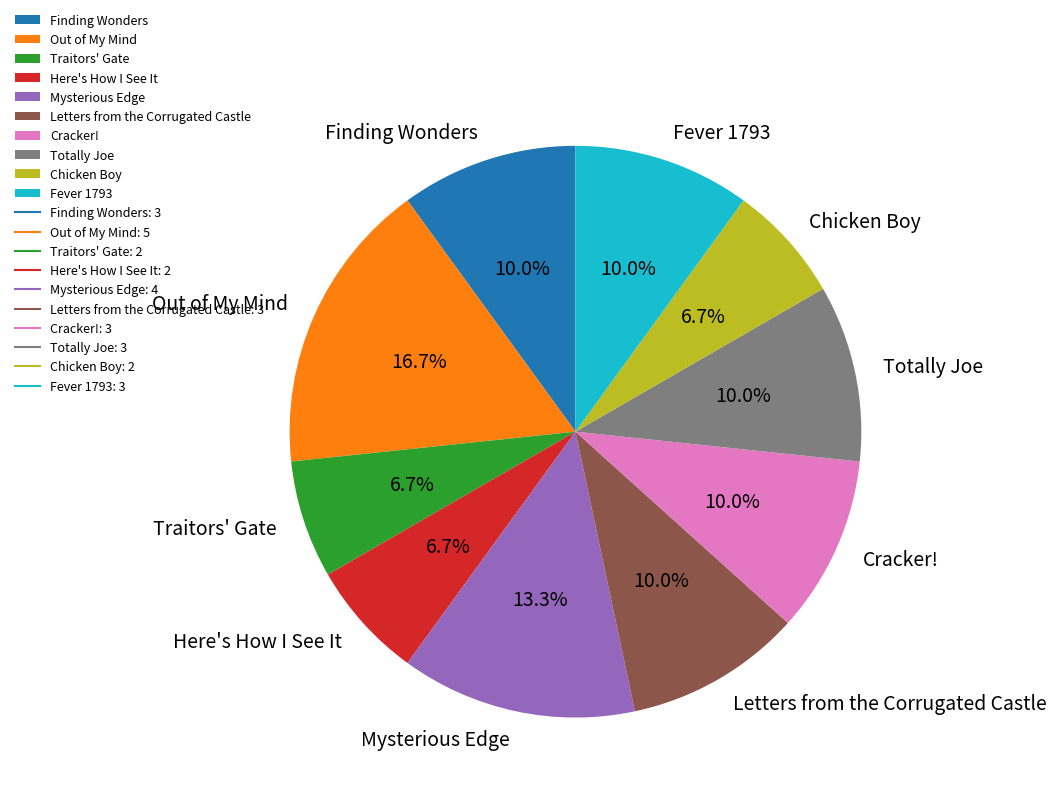

To the nearest percent, what is the difference between the largest and smallest slice percentages?

10%